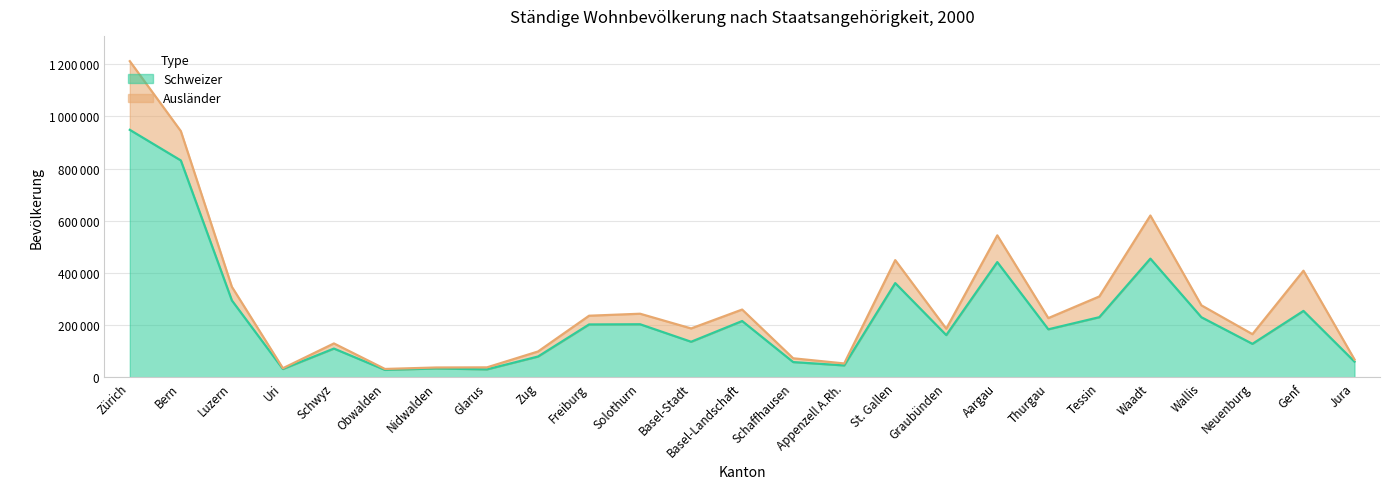

Reading left to right, extract all data points from this chart.

Zürich=948582	Bern=831291	Luzern=295025	Uri=32363	Schwyz=110530	Obwalden=28898	Nidwalden=34455	Glarus=30911	Zug=80041	Freiburg=202947	Solothurn=203688	Basel-Stadt=136609	Basel-Landschaft=216039	Schaffhausen=58776	Appenzell A.Rh.=45986	St. Gallen=361438	Graubünden=162142	Aargau=441868	Thurgau=184317	Tessin=230804	Waadt=455127	Wallis=230520	Neuenburg=128602	Genf=254825	Jura=60438